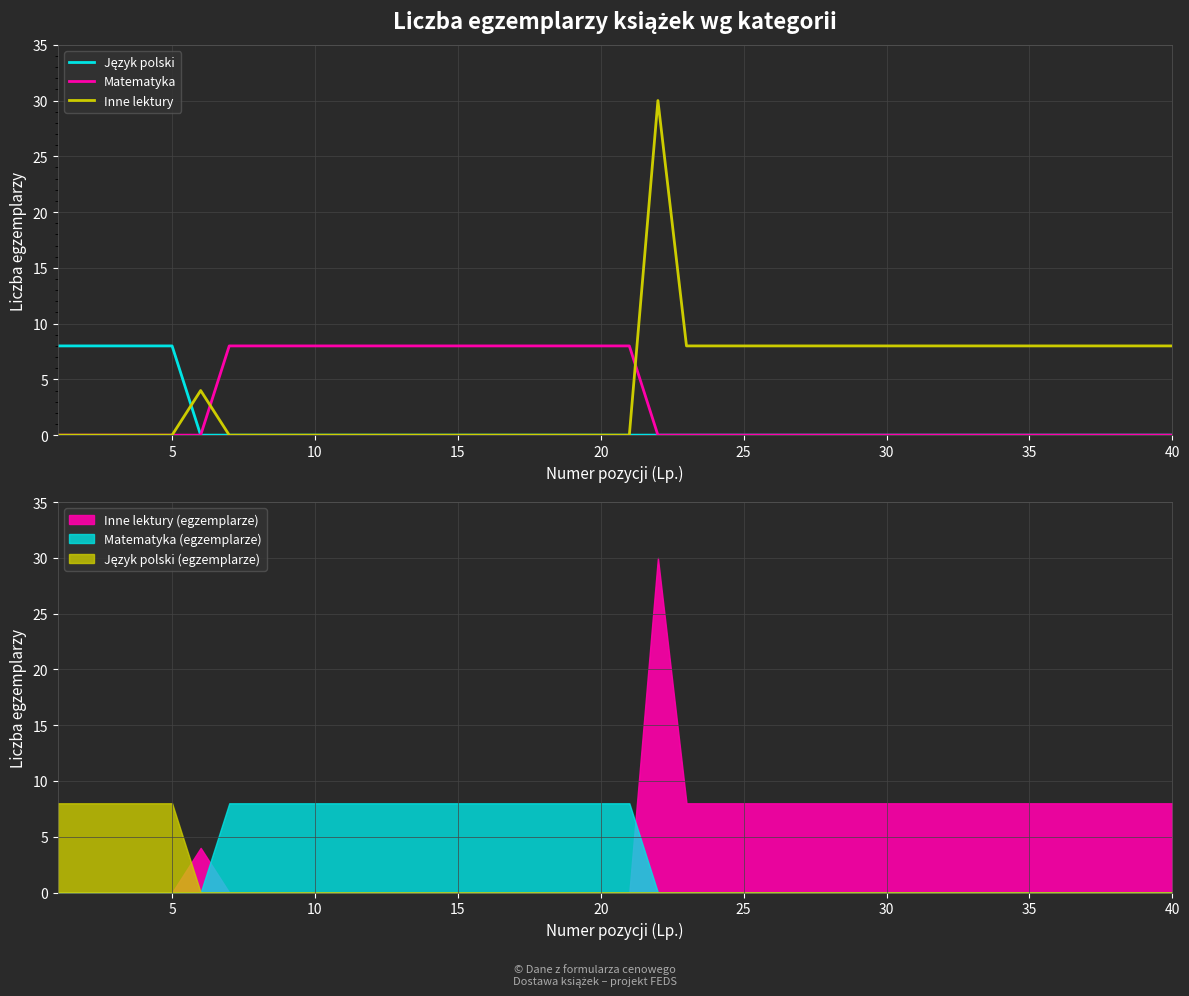

True or false: Język polski and Matematyka intersect in this chart.

False